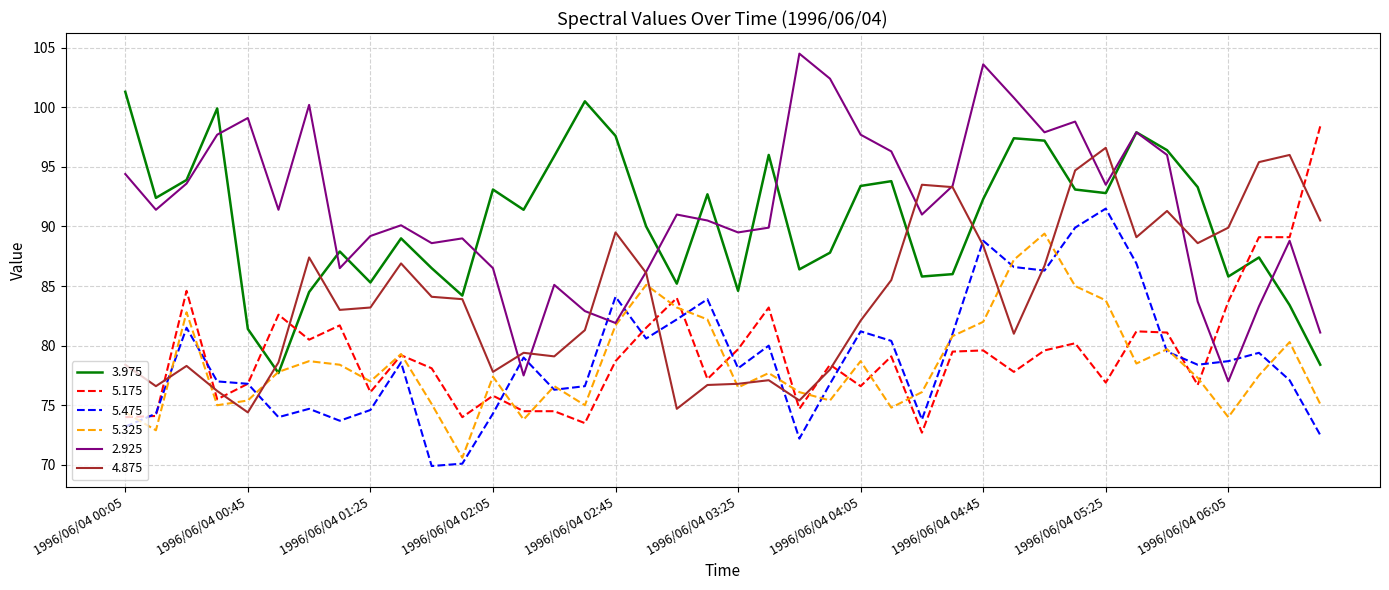

What are all the series names shown in the legend?

3.975, 5.175, 5.475, 5.325, 2.925, 4.875